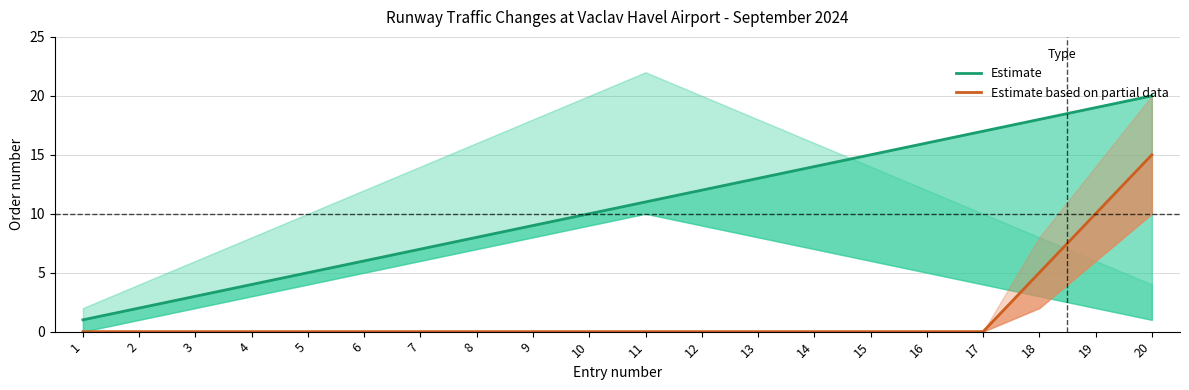

Does the chart display data point markers on the line(s)?

No